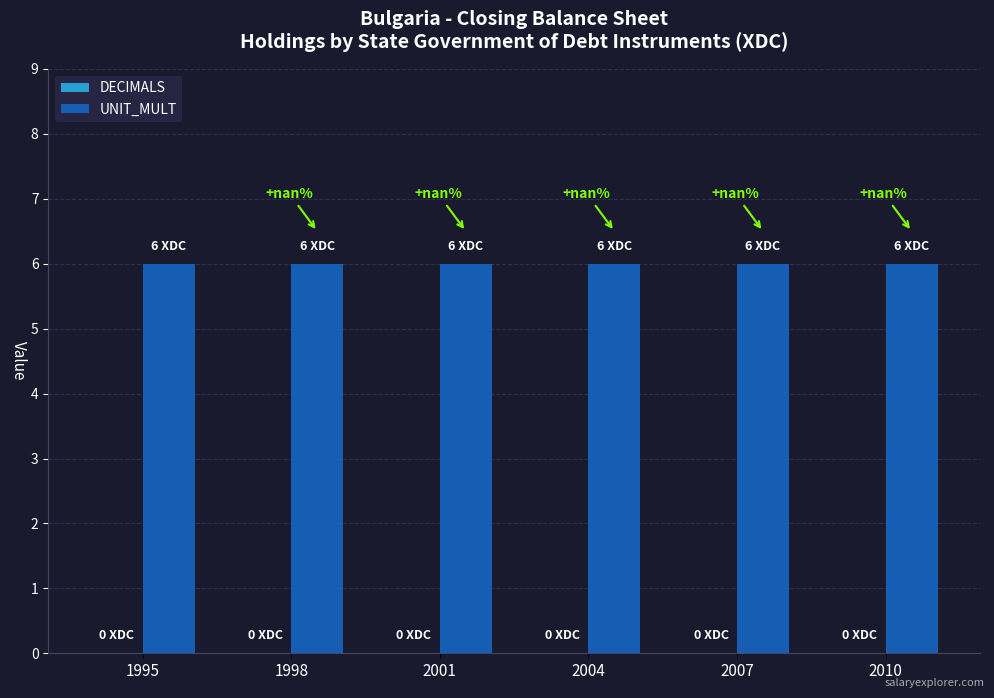

At which category is the sum across all series the highest?

1995